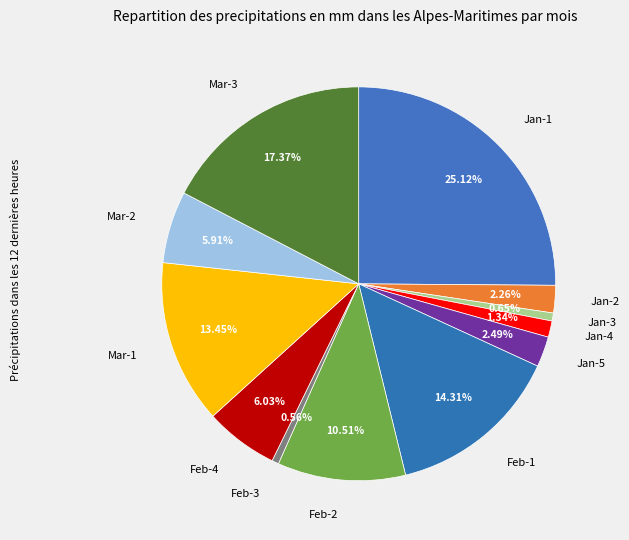

How many segments does this pie chart have?

12